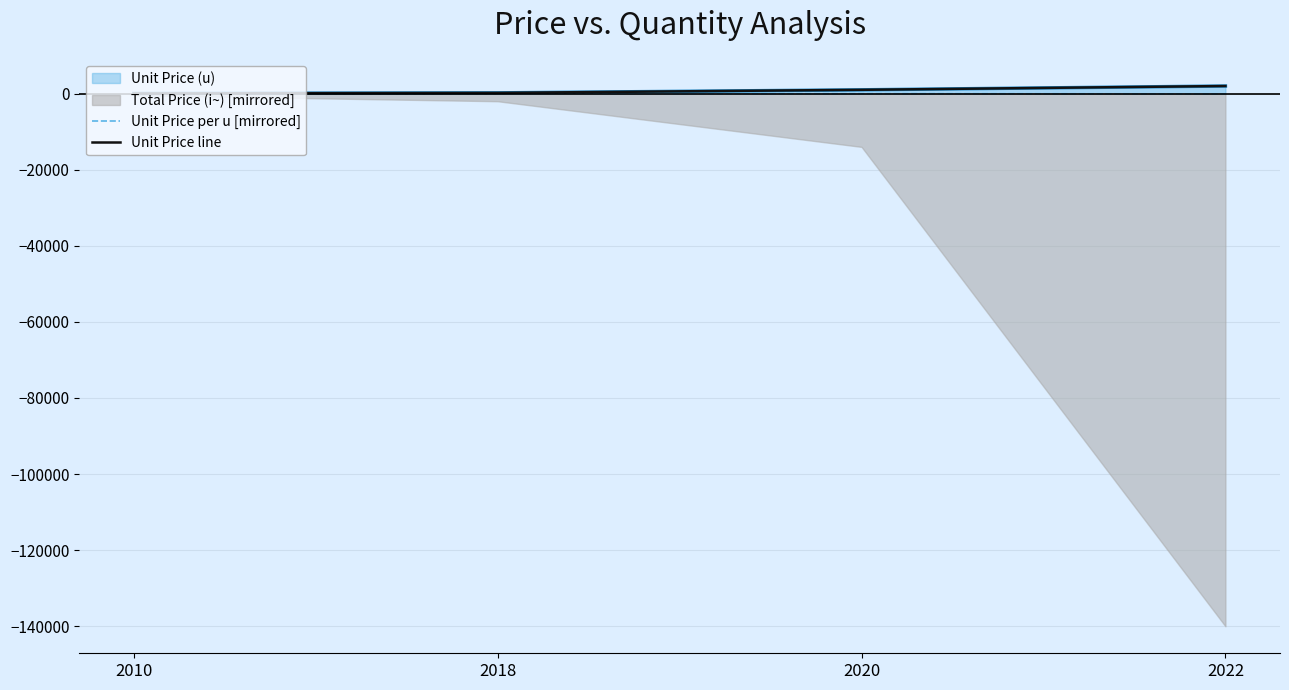

Is the value of Unit Price per u [mirrored] at 2022 greater than the value of Unit Price line at 2022?

No